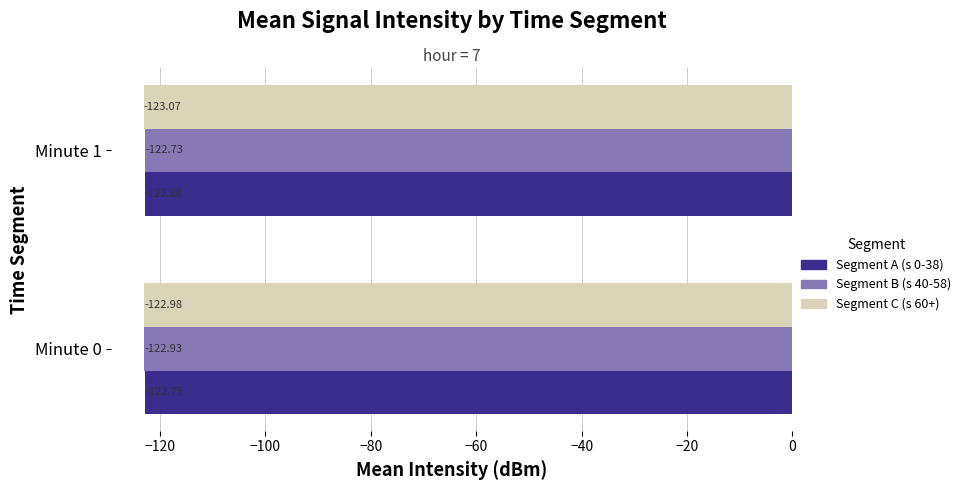

What is the smallest value displayed?

-123.1